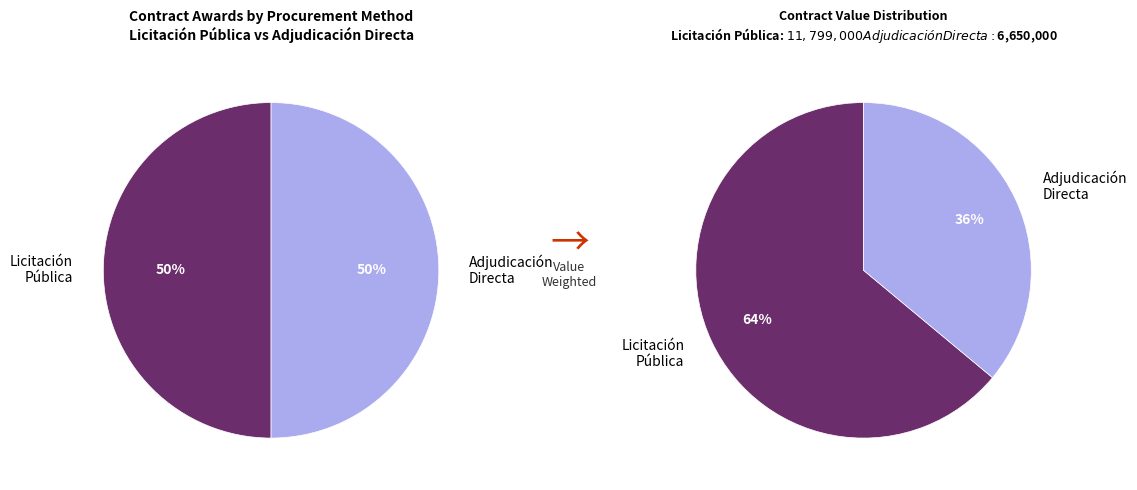

How many slices are in this pie chart?

2